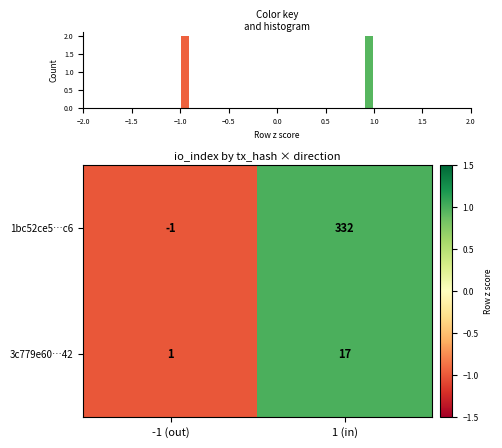

Count the number of categories in the chart.

2